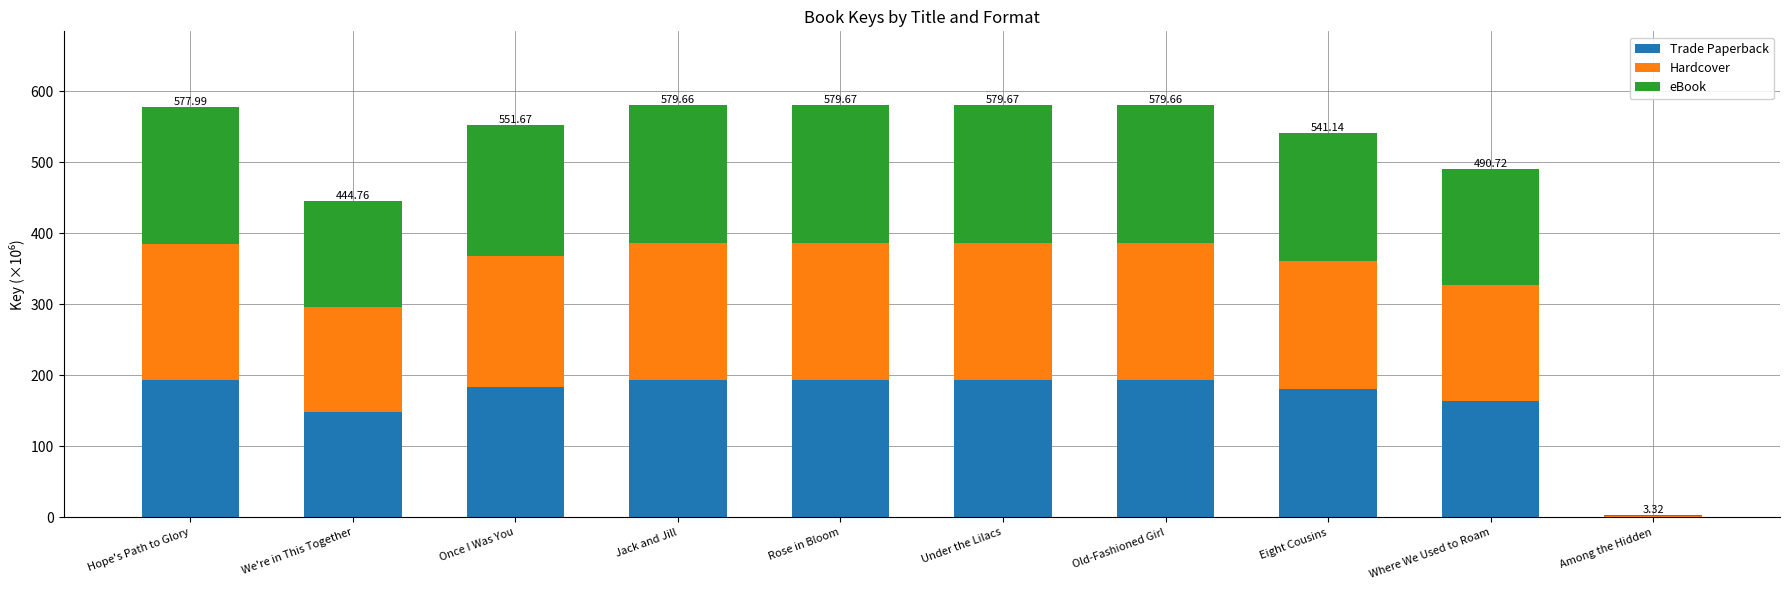

At which label is Trade Paperback closest to 97?

We're in This Together